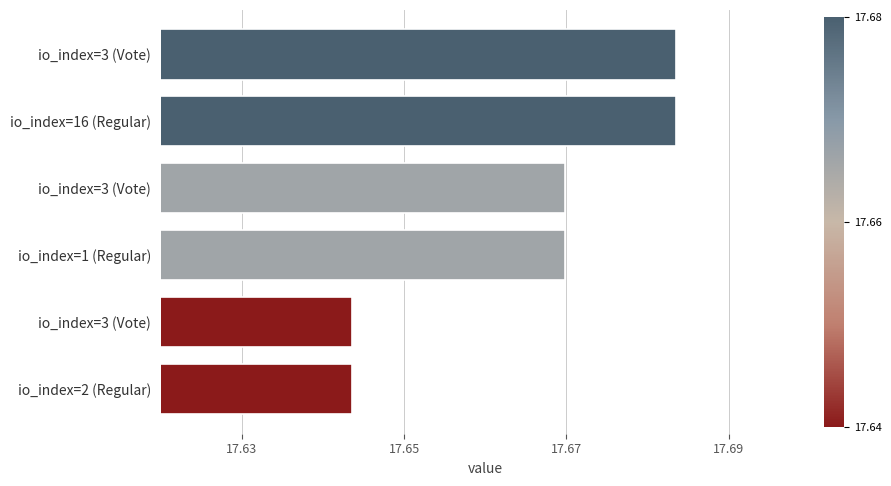

Are the bars horizontal?

Yes